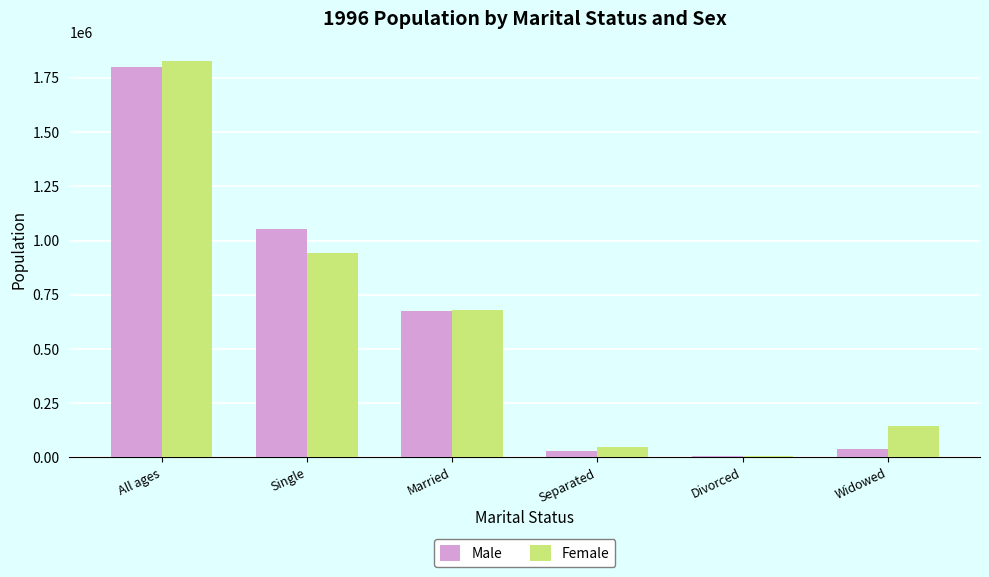

Which series has the largest range (max minus min)?

Female